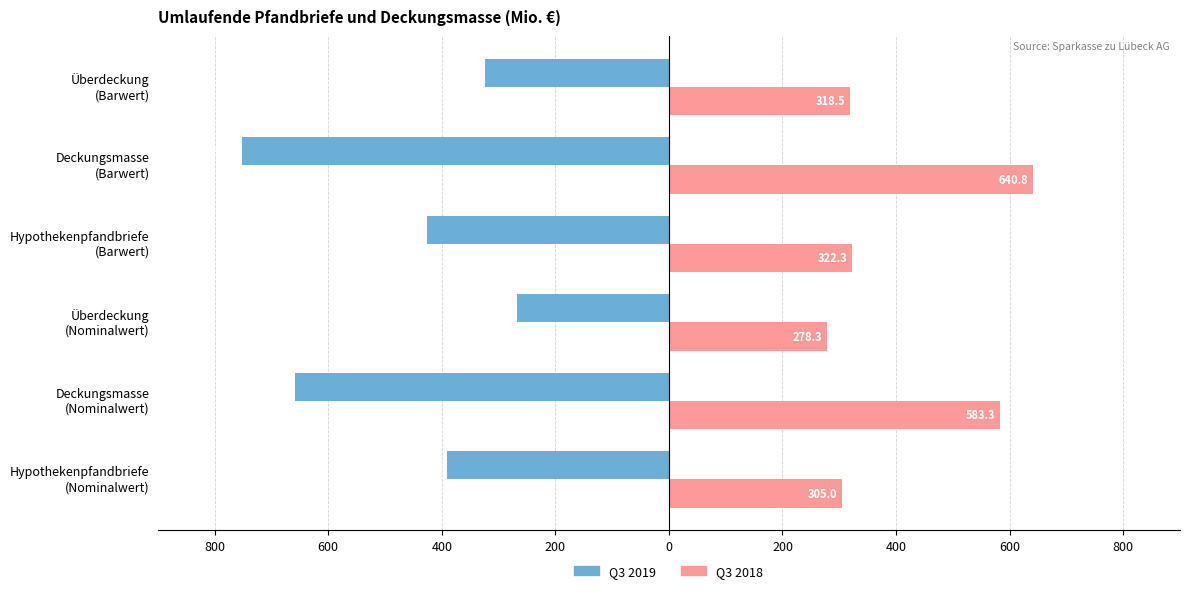

Reading right to left, what are all the values shown in this chart?

Q3 2019: -324.7	-751.2	-426.5	-267.7	-657.7	-390.0
Q3 2018: 318.5	640.8	322.3	278.3	583.3	305.0